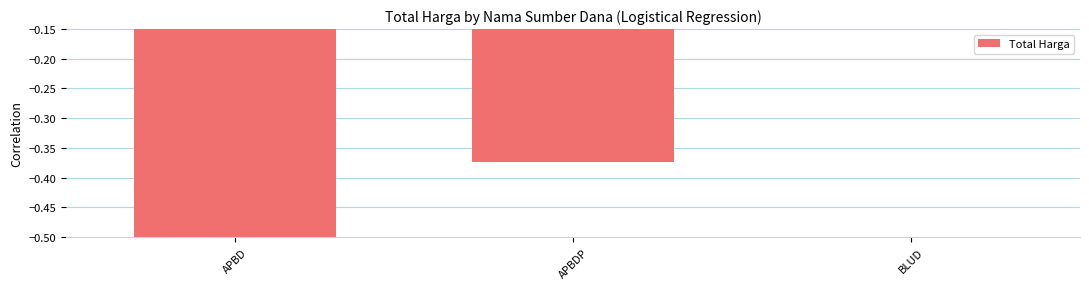

What is the change in value from APBDP to BLUD?

+0.2